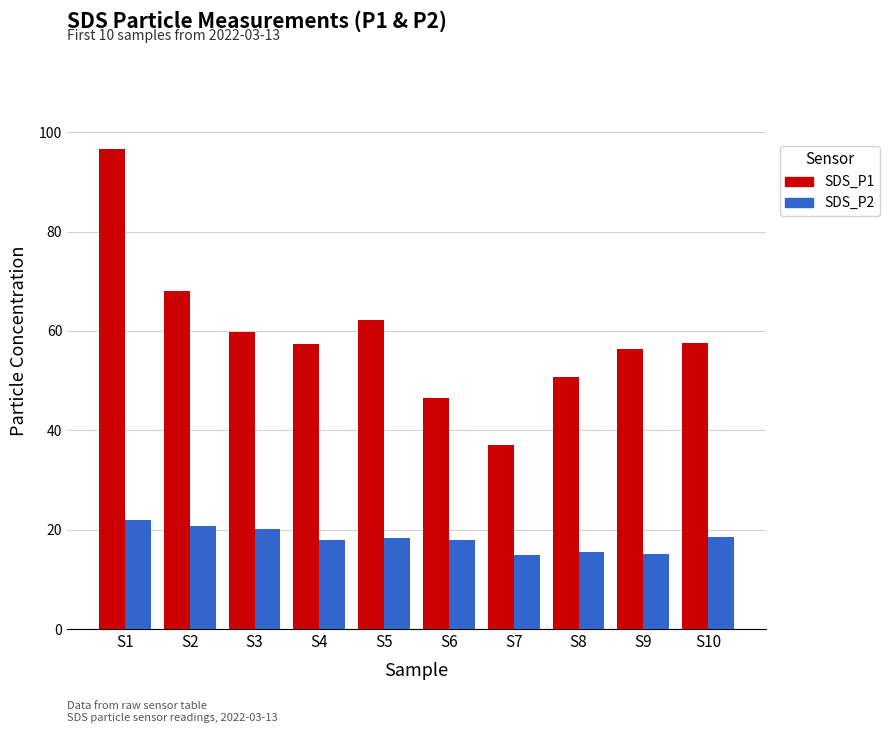

Are the bars grouped side by side (vs. stacked)?

Yes